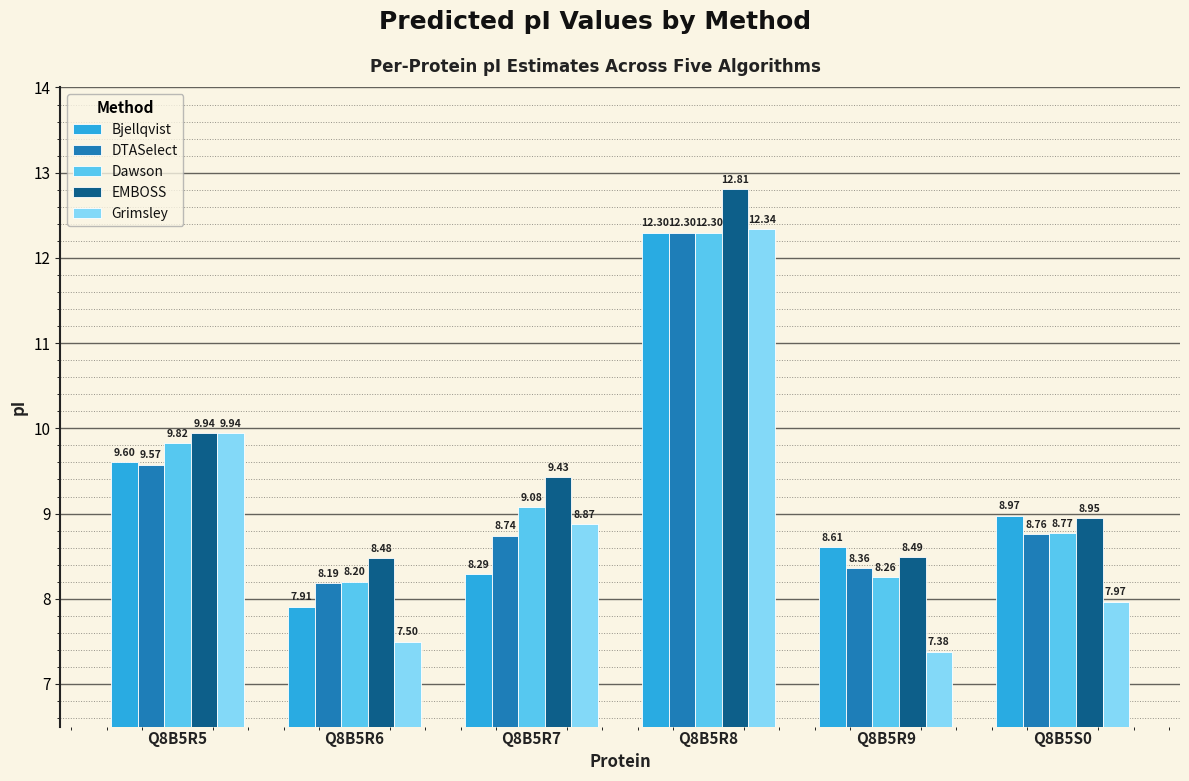

How many values in the EMBOSS series exceed 9?

3